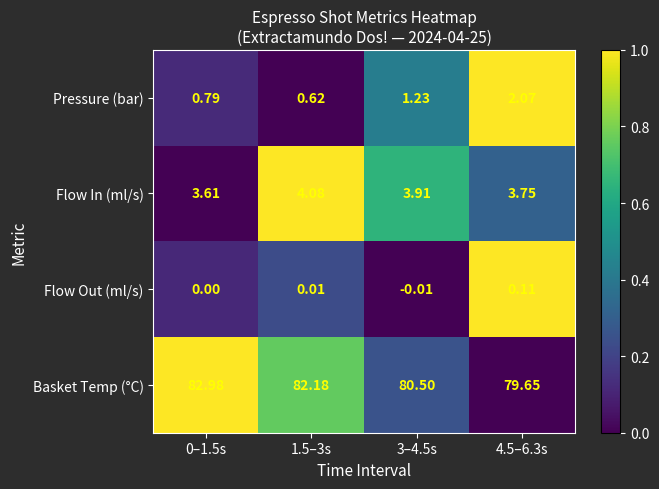

Rank the series by their maximum value, from lowest to highest.

Flow Out (ml/s), Pressure (bar), Flow In (ml/s), Basket Temp (°C)